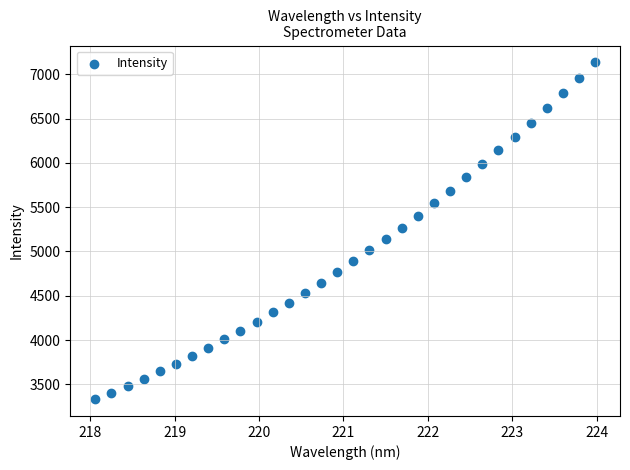

What is the range of X values (max minus min)?

5.9